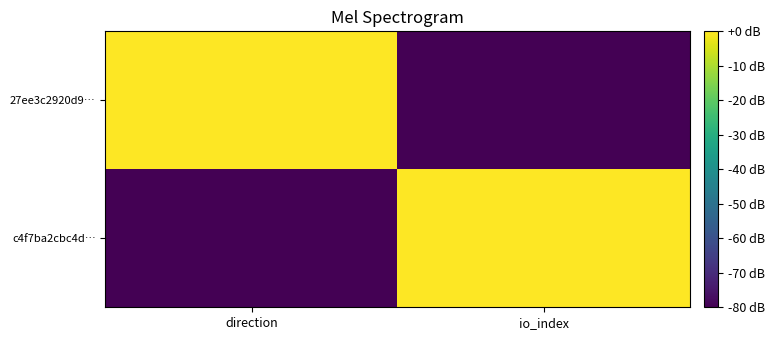

Reading right to left, transcribe all the data shown in this chart.

c4f7ba2cbc4d…: io_index=0	direction=-80
27ee3c2920d9…: io_index=-80	direction=0